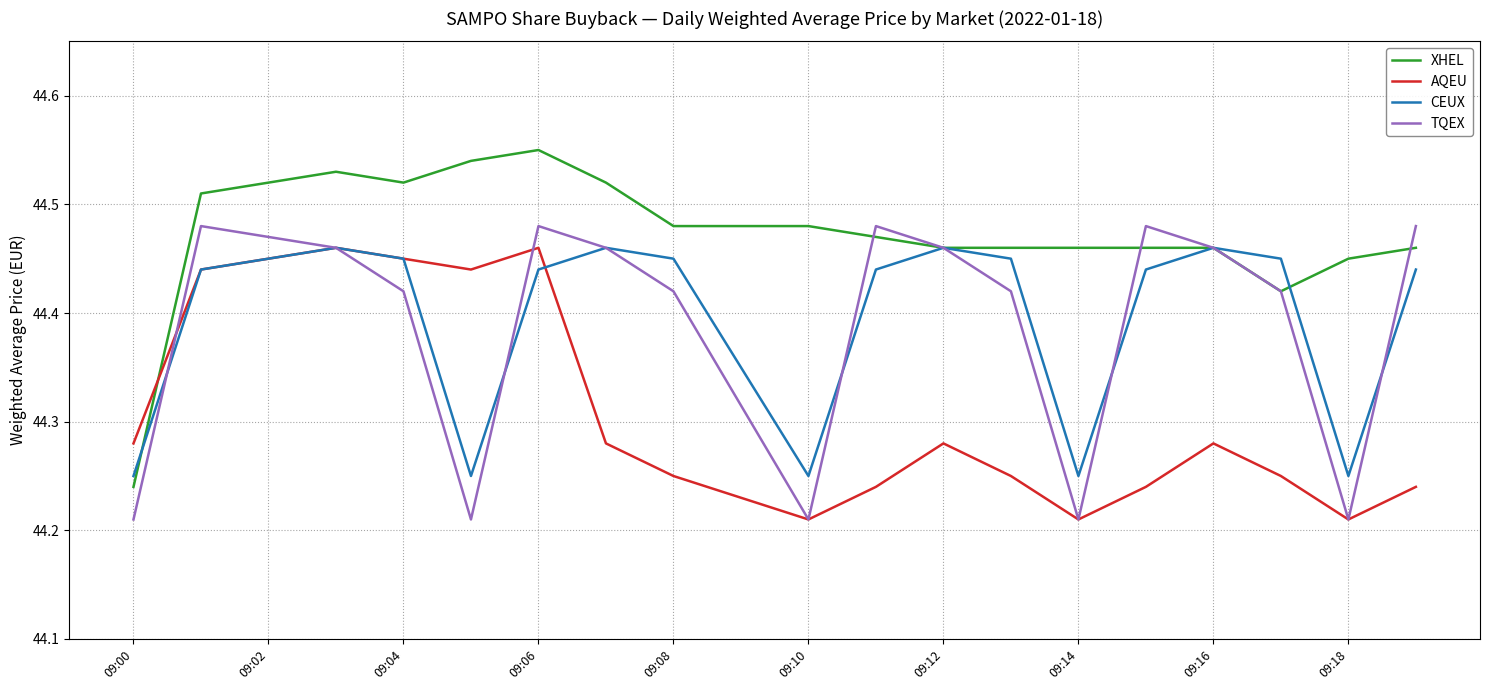

Which series has the largest total across all categories?

XHEL